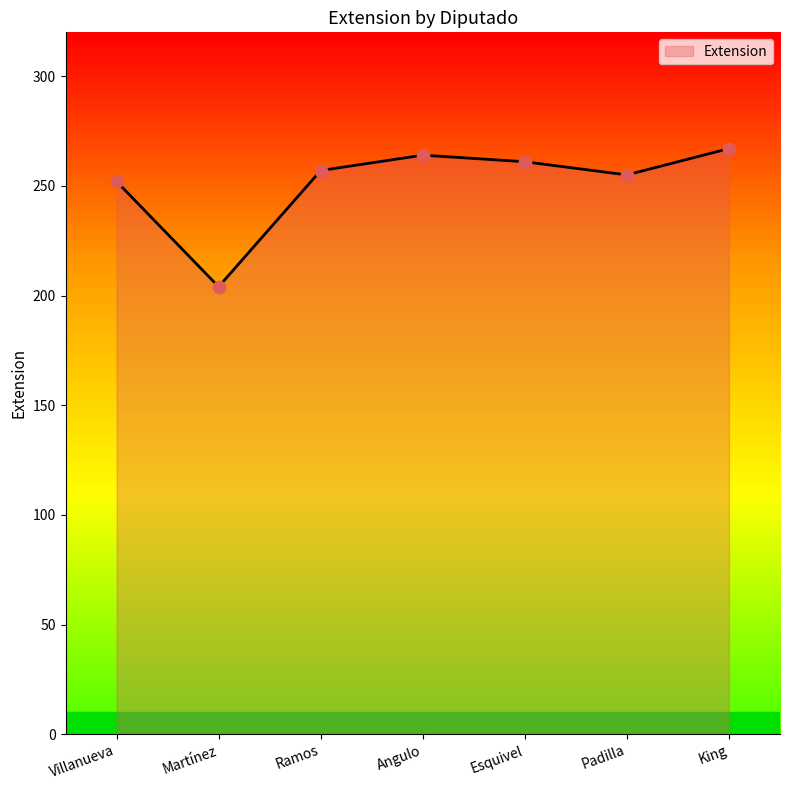

Which has a higher value, Ramos or Martínez?

Ramos